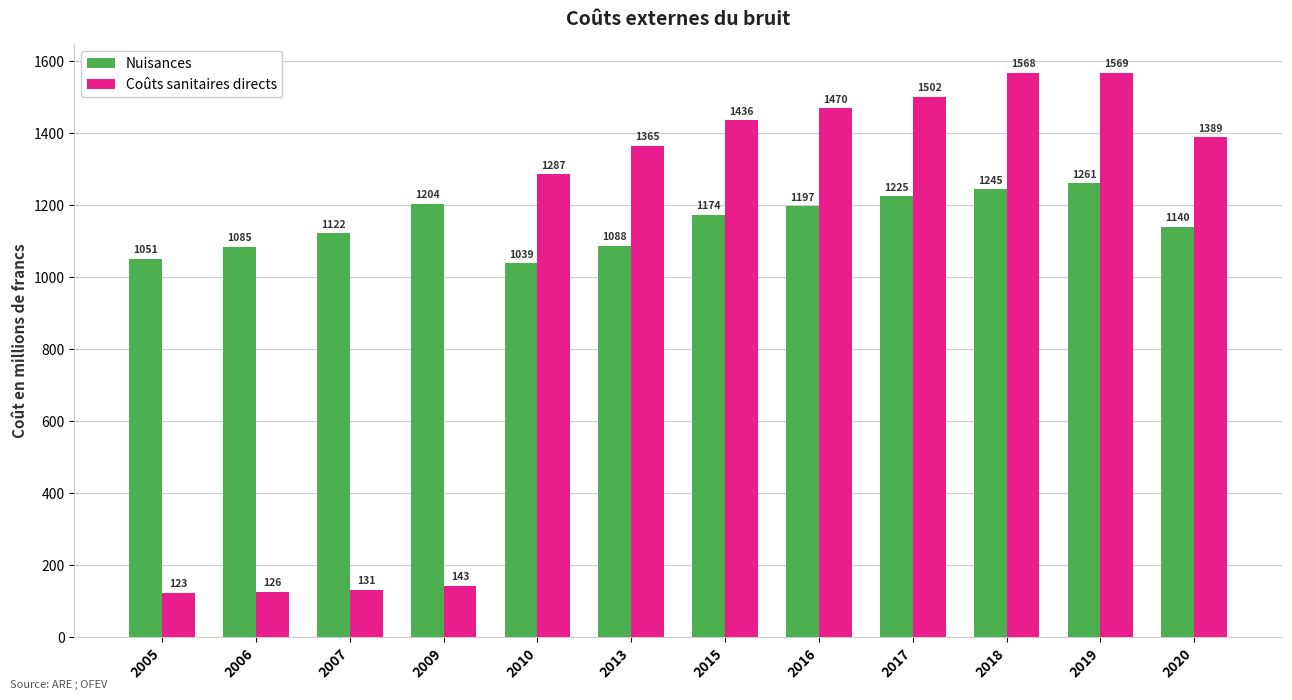

At 2017, list the series in order from smallest to largest.

Nuisances, Coûts sanitaires directs